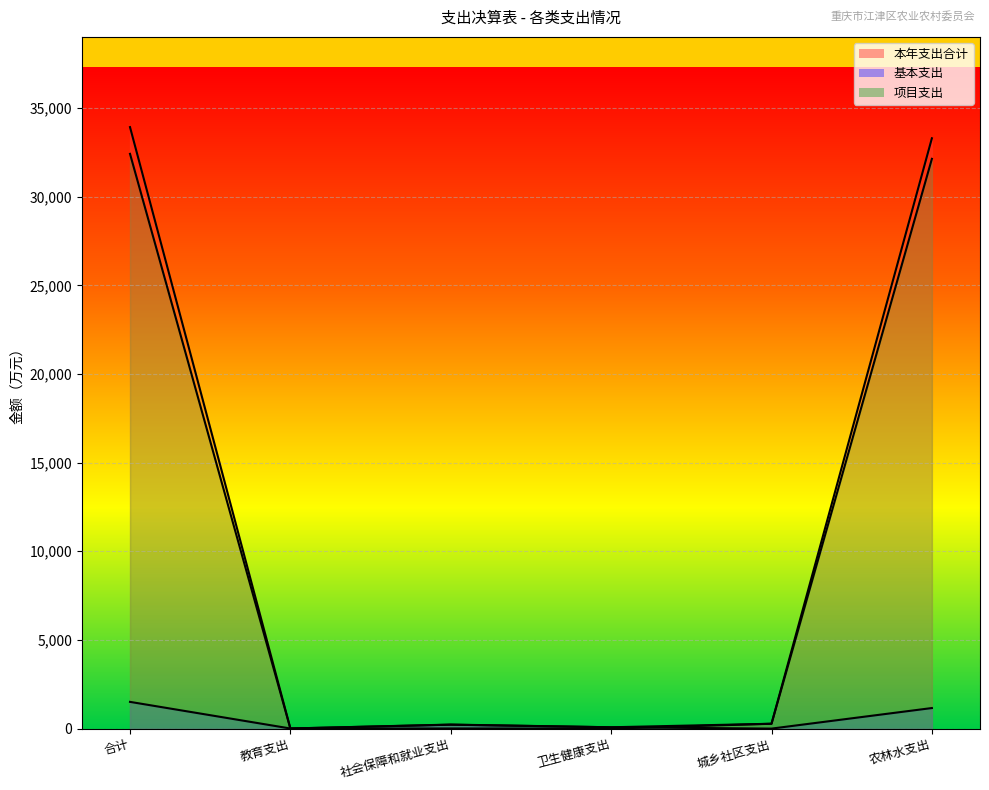

What is the highest value of the 本年支出合计 series?

33923.7